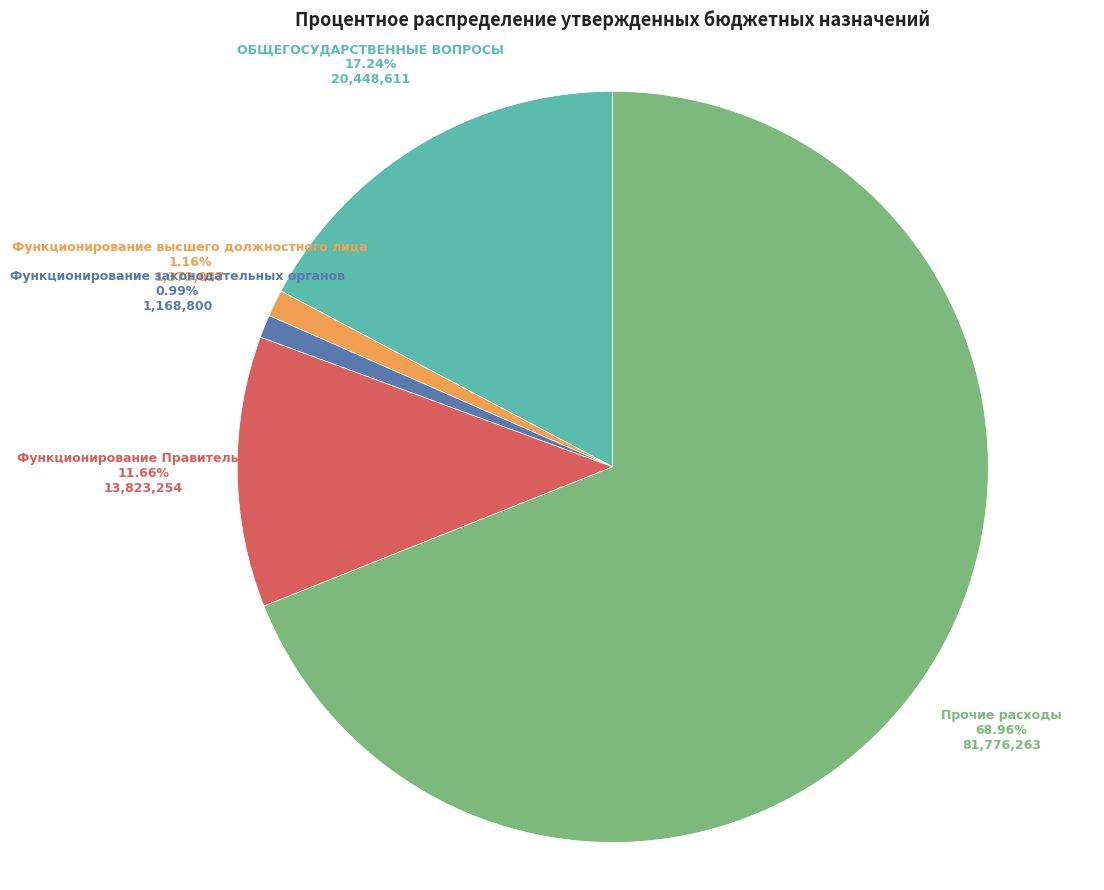

What percentage is NOT represented by Функционирование высшего должностного лица?

98.8%